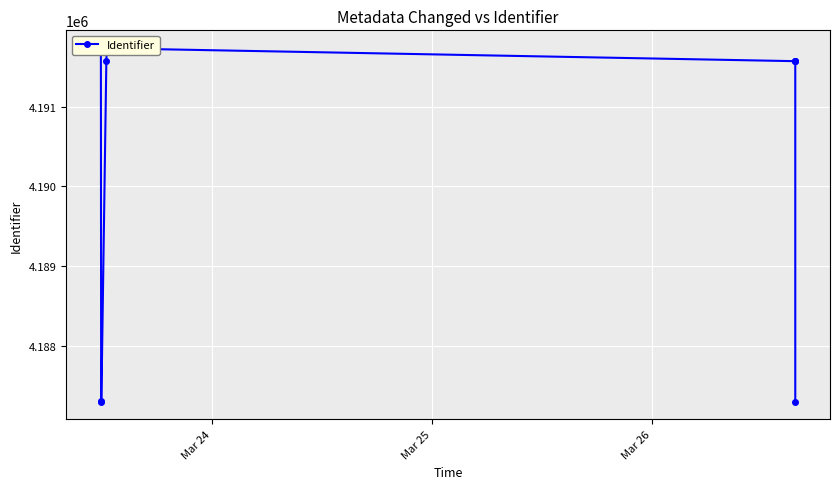

What is the difference between the maximum and minimum values?

4434